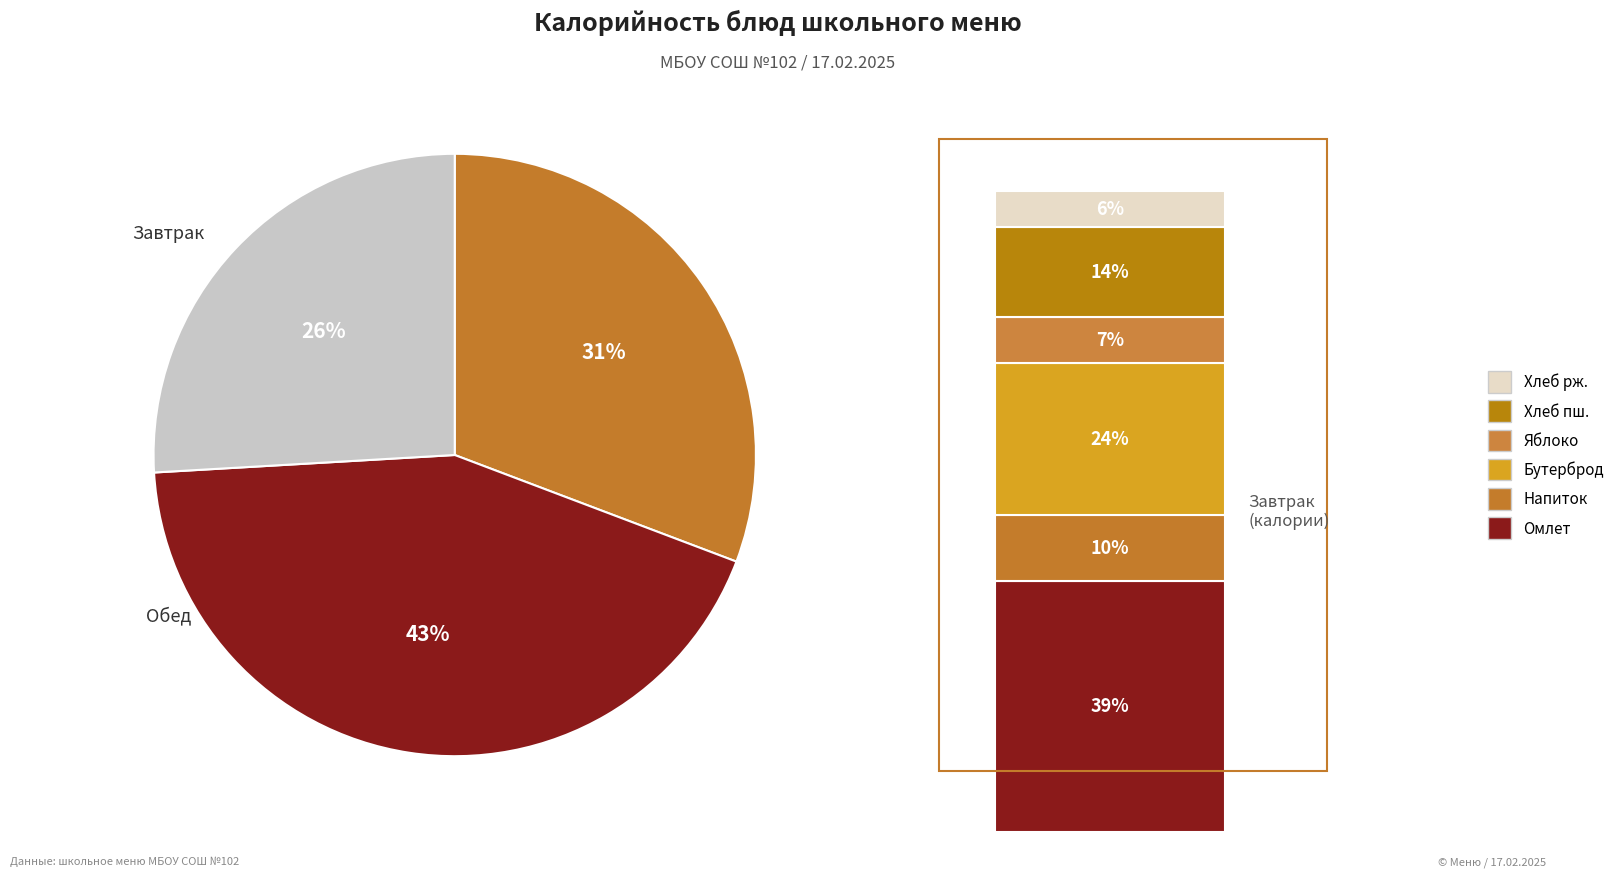

Is there a majority slice in this chart?

No